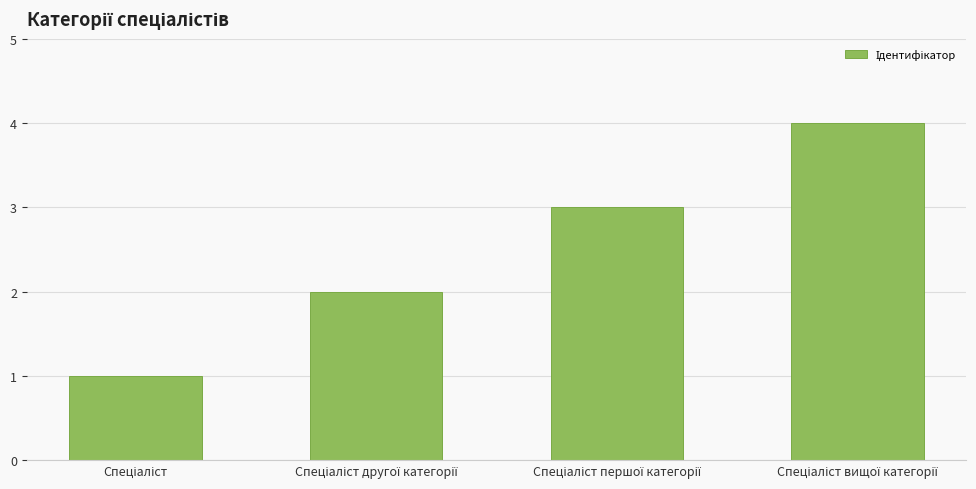

What is the difference between the maximum and minimum values?

3